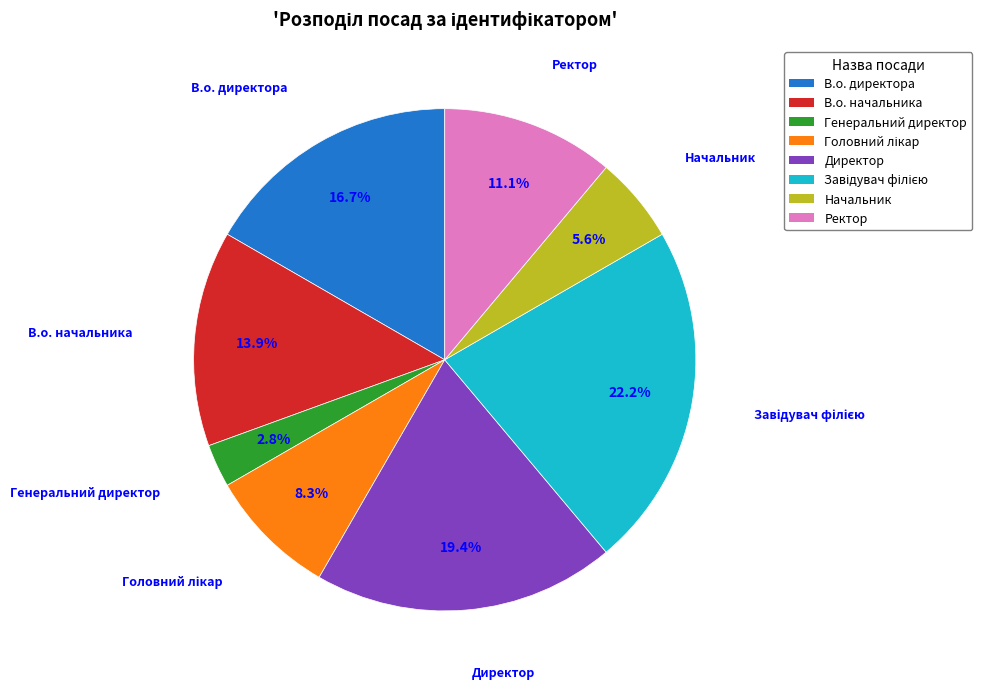

Which slice is the smallest?

Генеральний директор